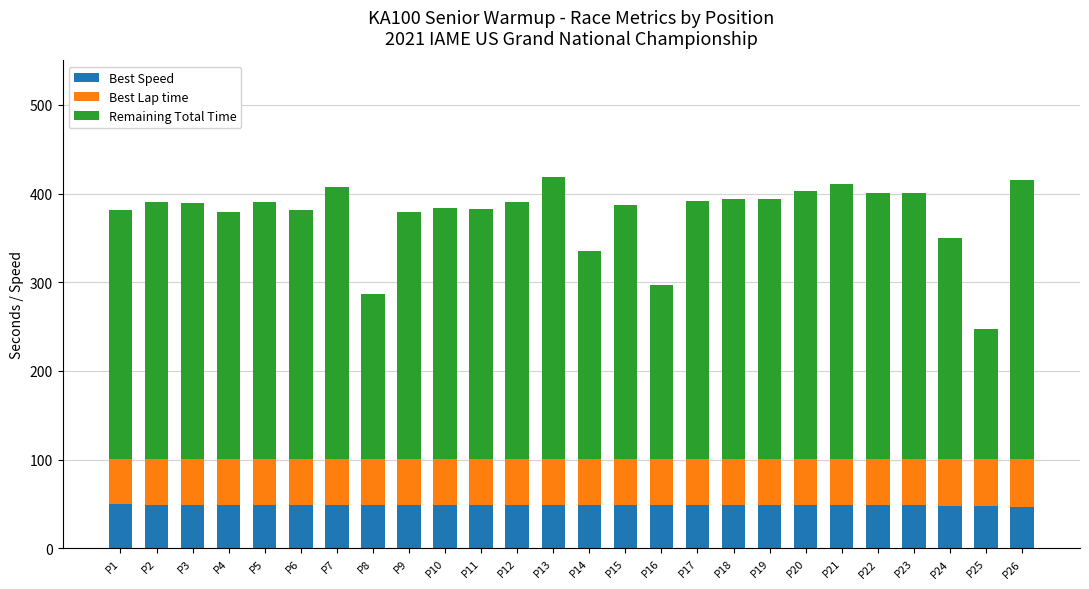

What is the highest value of the Best Speed series?

49.6